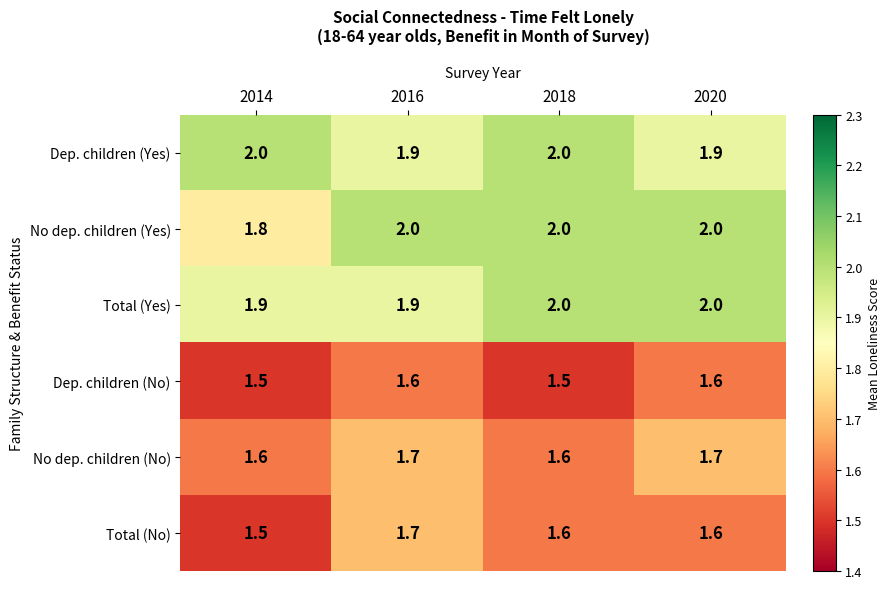

Reading left to right, what are all the values shown in this chart?

Dep. children (Yes): 2014=2.0	2016=1.9	2018=2.0	2020=1.9
No dep. children (Yes): 2014=1.8	2016=2.0	2018=2.0	2020=2.0
Total (Yes): 2014=1.9	2016=1.9	2018=2.0	2020=2.0
Dep. children (No): 2014=1.5	2016=1.6	2018=1.5	2020=1.6
No dep. children (No): 2014=1.6	2016=1.7	2018=1.6	2020=1.7
Total (No): 2014=1.5	2016=1.7	2018=1.6	2020=1.6